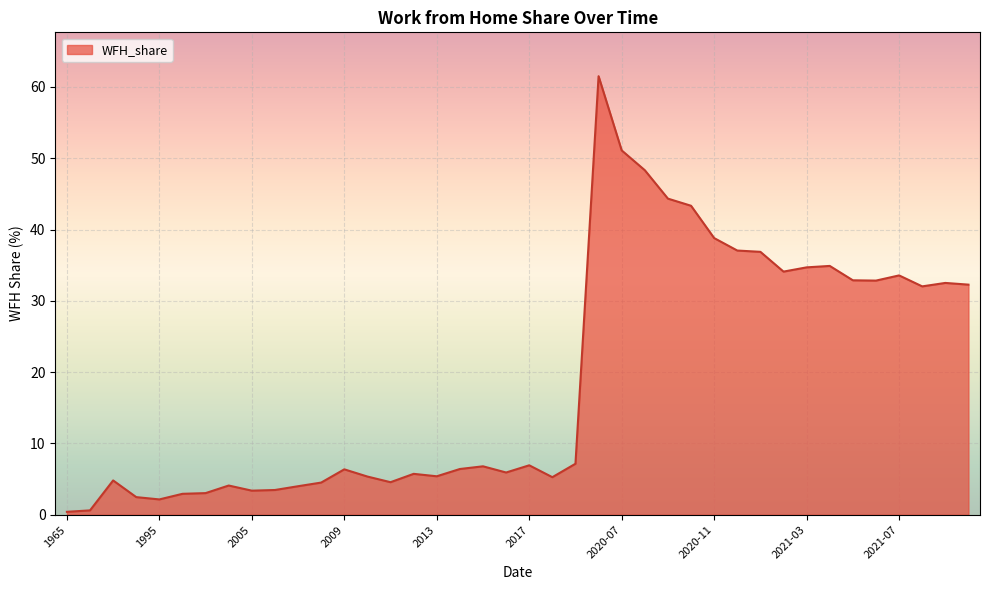

What is the maximum value shown in the chart?

61.5